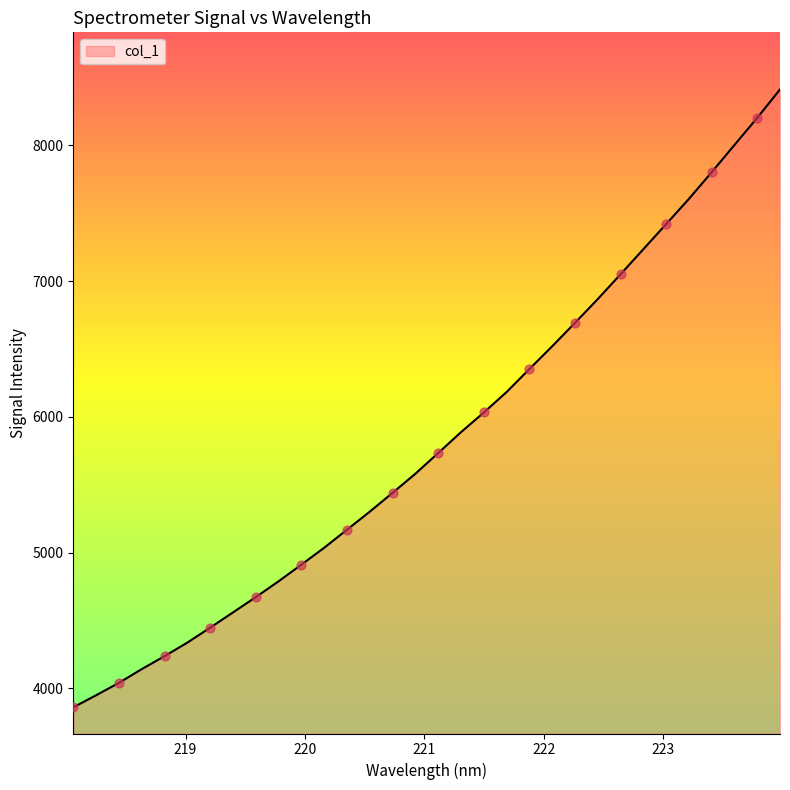

What is the maximum value shown in the chart?

8413.4